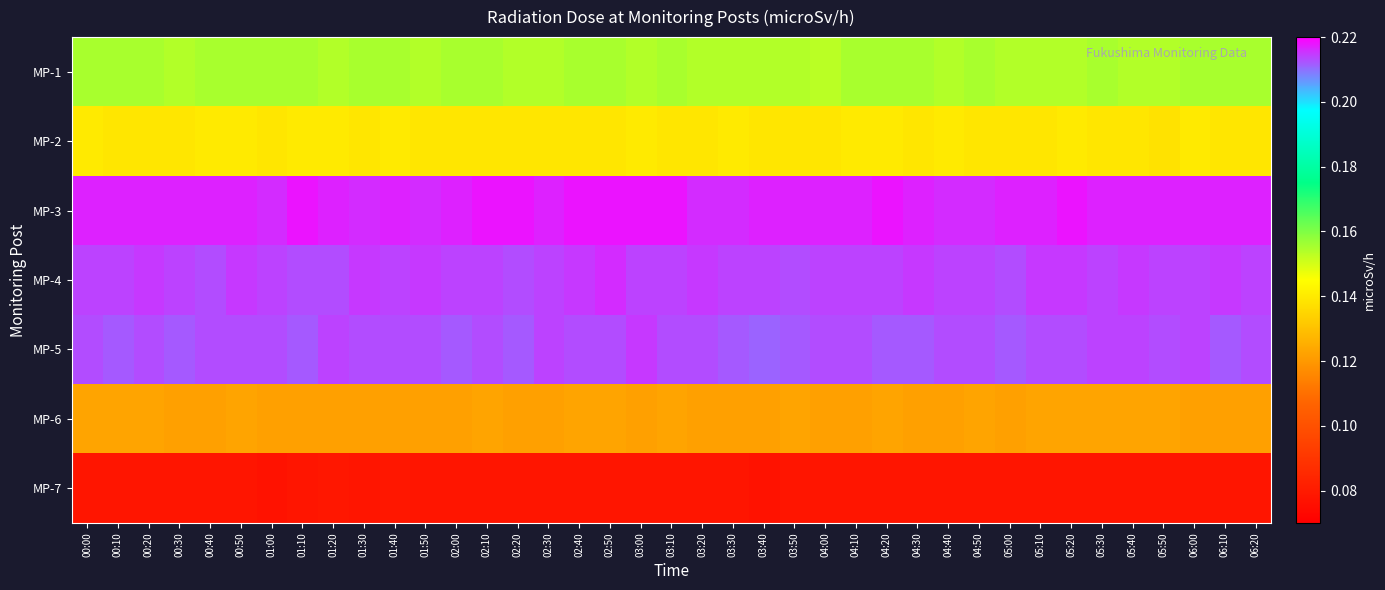

How many series are shown in this chart?

7